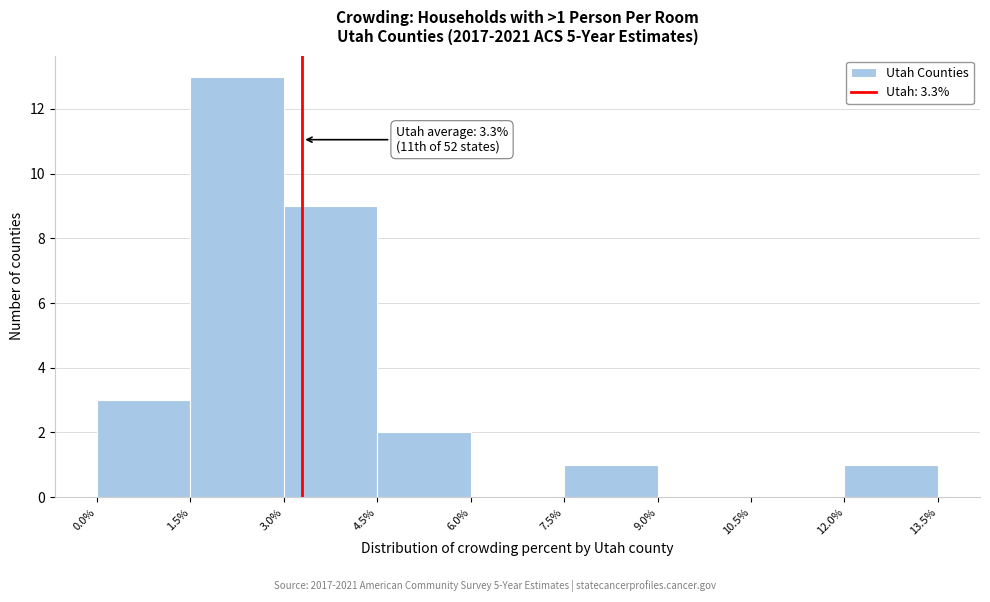

Which range on the x-axis has the tallest bar?

1.5% to 3.0%